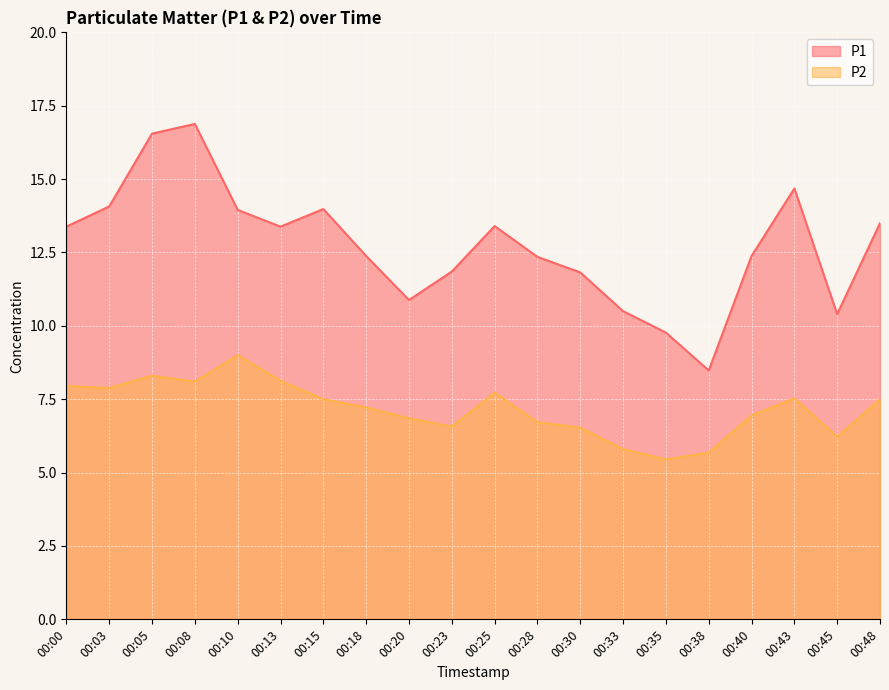

What is the average value of the P2 series?

7.2